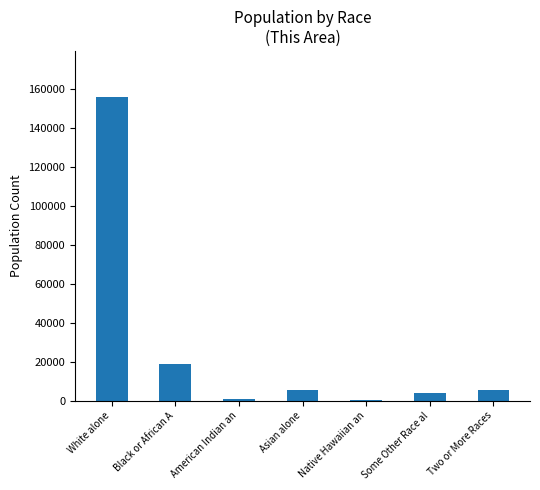

Are the bars horizontal?

No